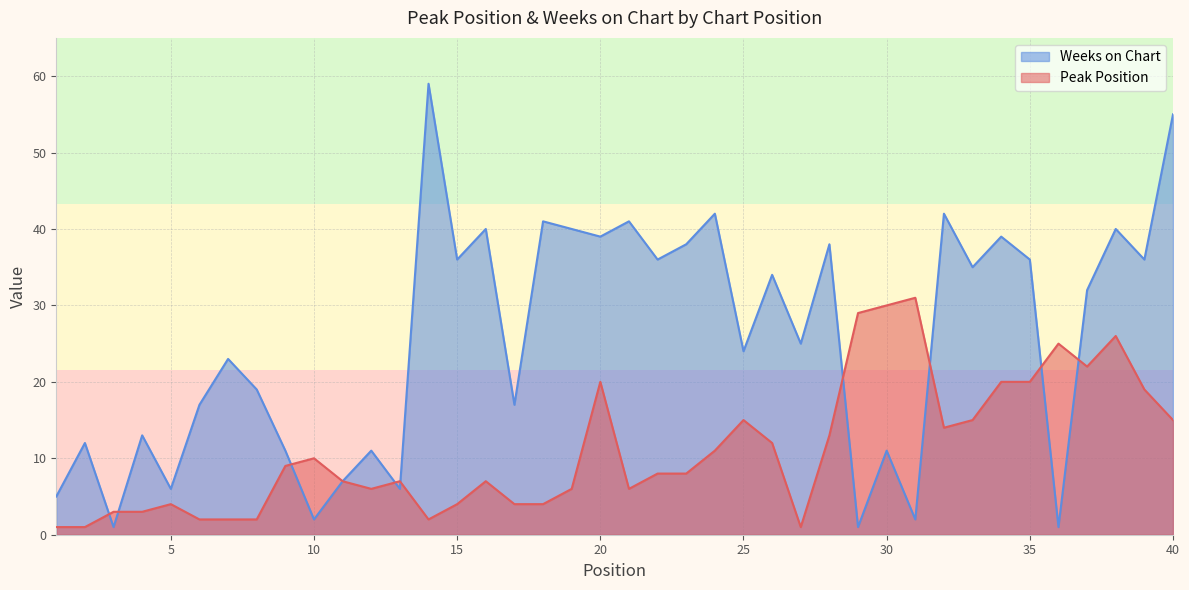

At which label does Weeks on Chart reach its peak?

14